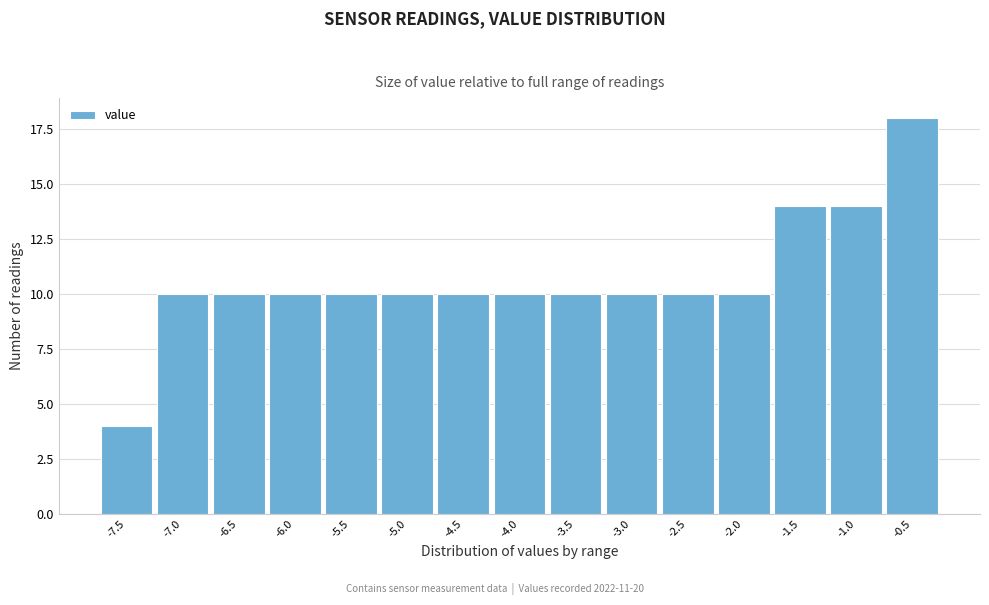

Reading right to left, extract all data points from this chart.

18	14	14	10	10	10	10	10	10	10	10	10	10	10	4